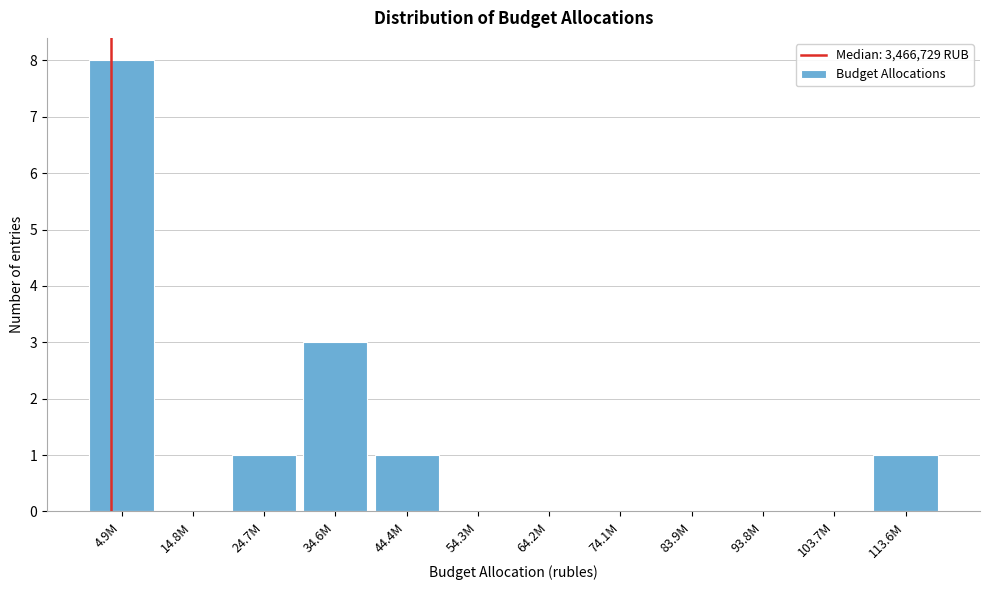

Reading left to right, extract all data points from this chart.

4.9M=8	14.8M=0	24.7M=1	34.6M=3	44.4M=1	54.3M=0	64.2M=0	74.1M=0	83.9M=0	93.8M=0	103.7M=0	113.6M=1